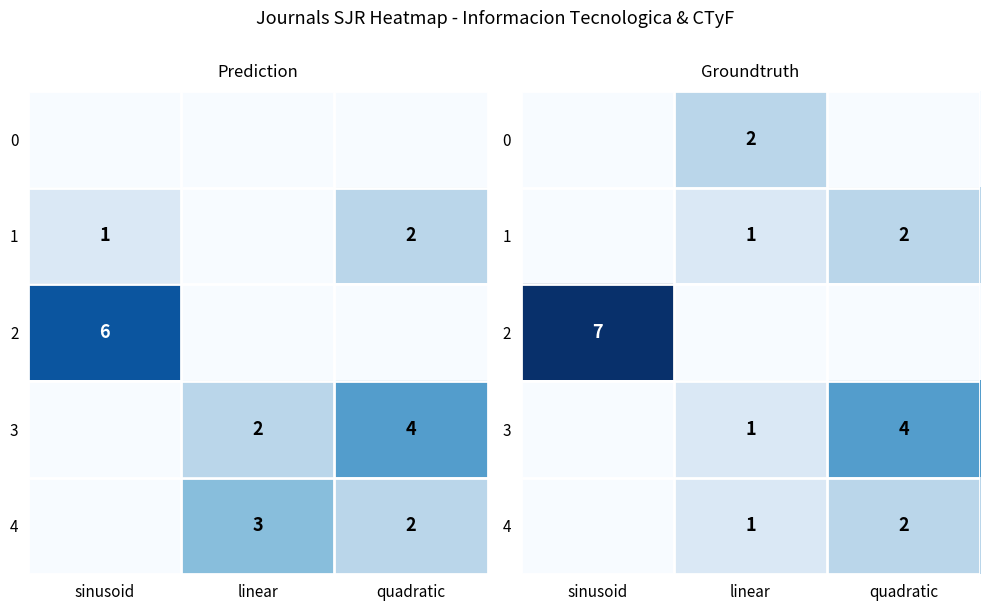

Which series has the widest spread of values?

2